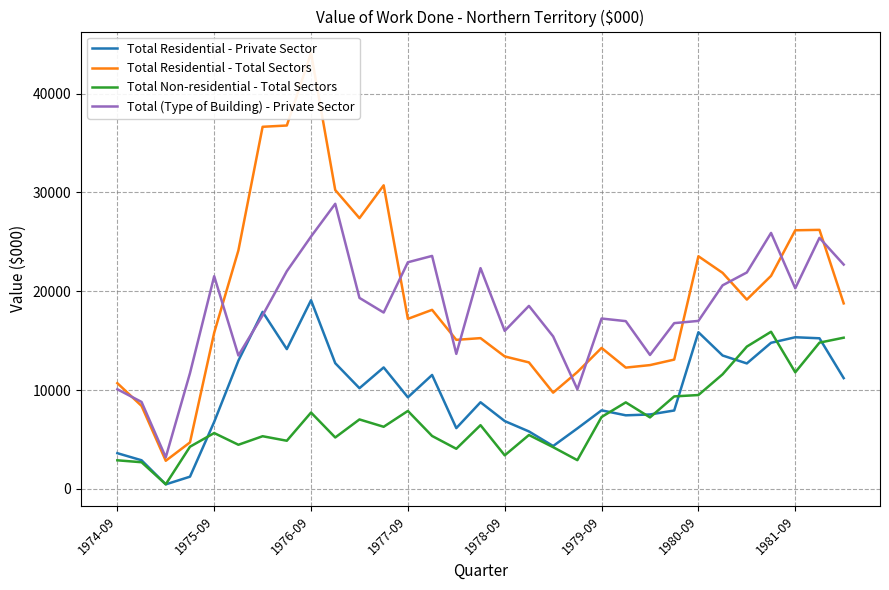

True or false: Total Non-residential - Total Sectors and Total (Type of Building) - Private Sector intersect in this chart.

False